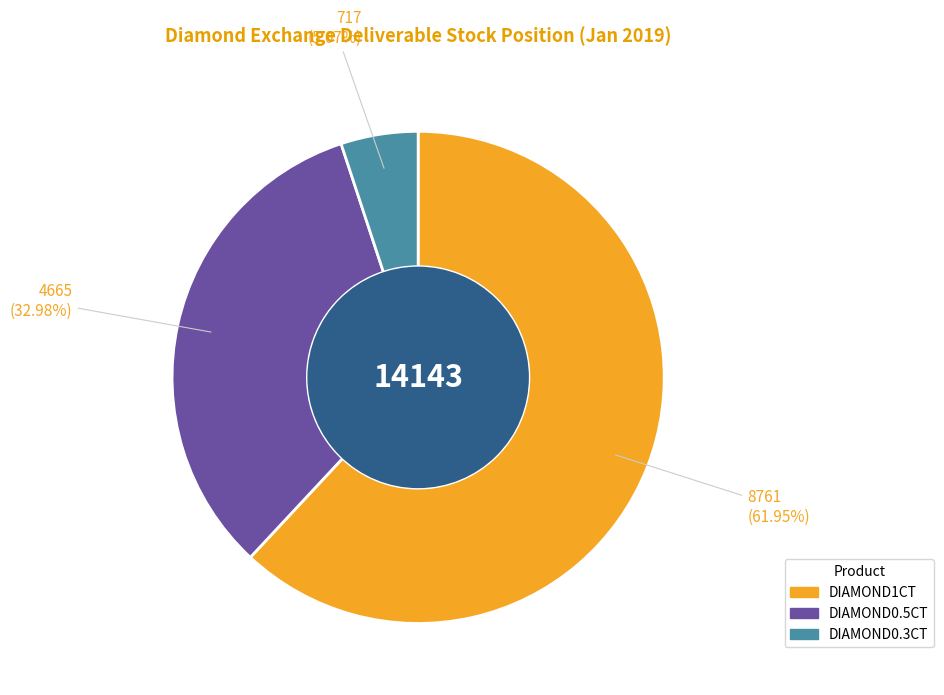

Which has a higher value, DIAMOND0.5CT or DIAMOND1CT?

DIAMOND1CT